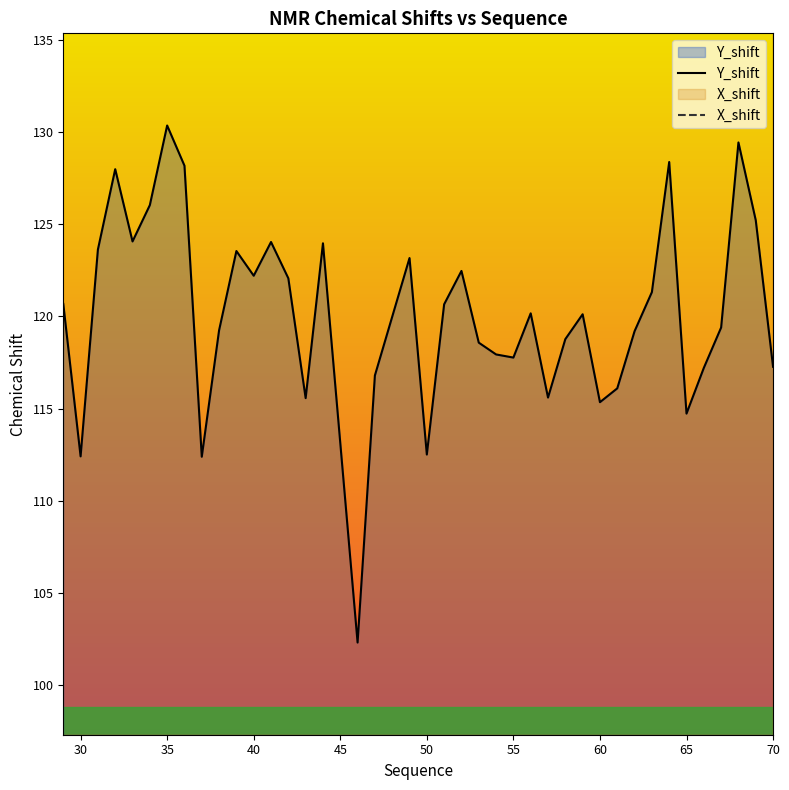

List the series in order of their overall mean, lowest first.

Y_shift, X_shift